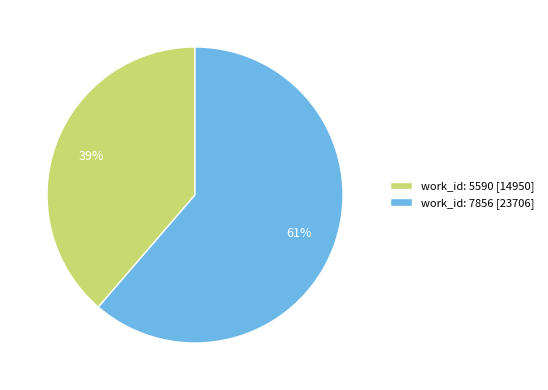

To the nearest percent, what percentage of the pie is work_id: 5590?

39%